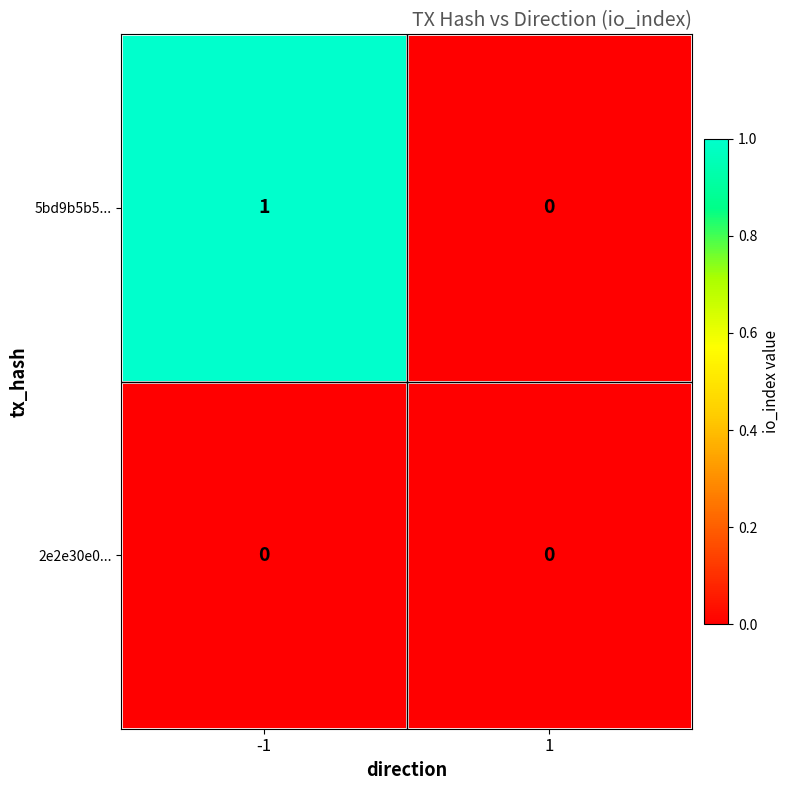

Reading left to right, list all the values displayed in this chart.

5bd9b5b5...: -1=1	1=0
2e2e30e0...: -1=0	1=0